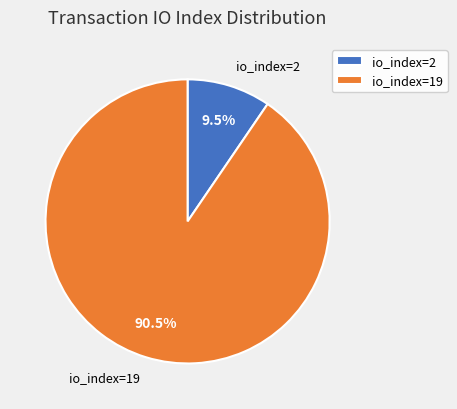

What is the largest slice in the pie chart?

io_index=19